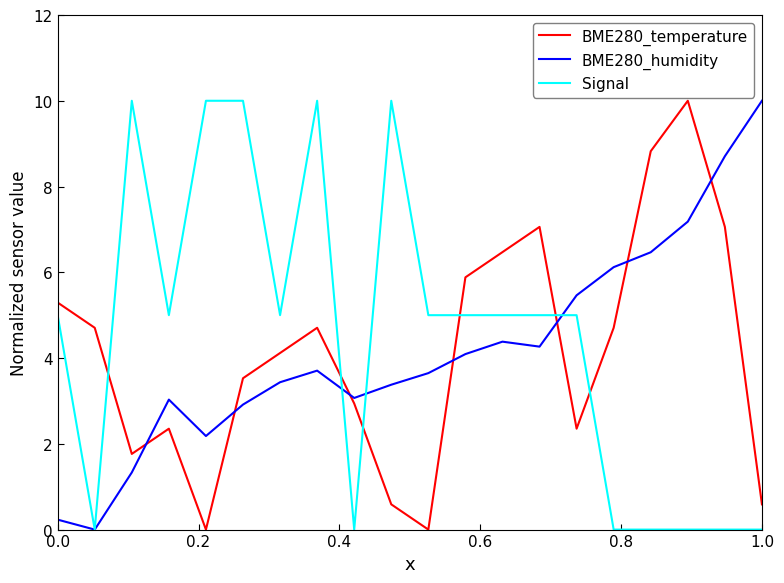

Which series ends up on top after the final intersection of BME280_humidity and BME280_temperature?

BME280_humidity